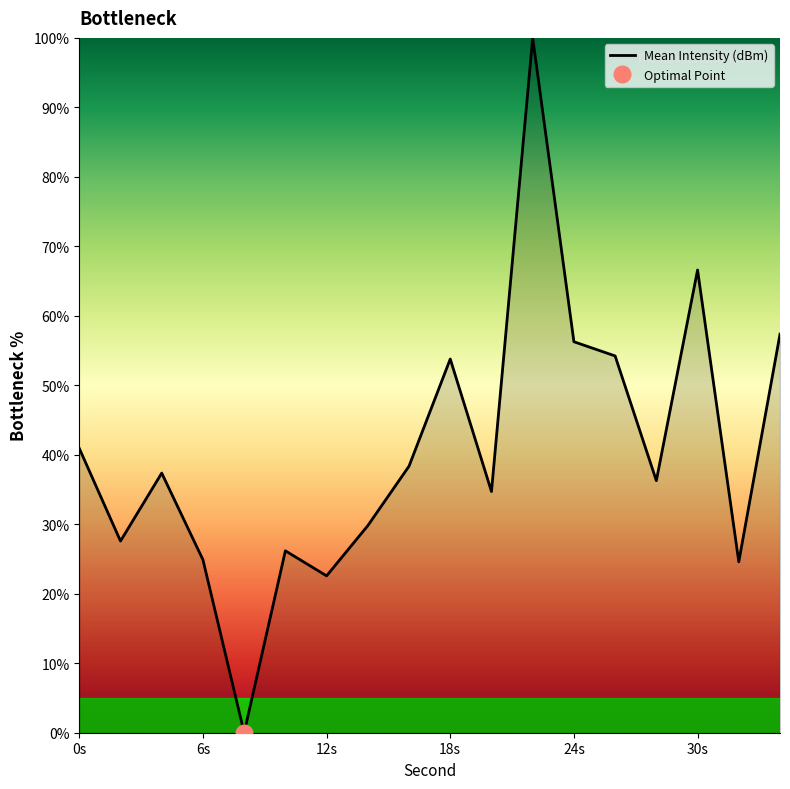

The value of Mean Intensity (dBm) at 18s is 90.7. True or false?

False